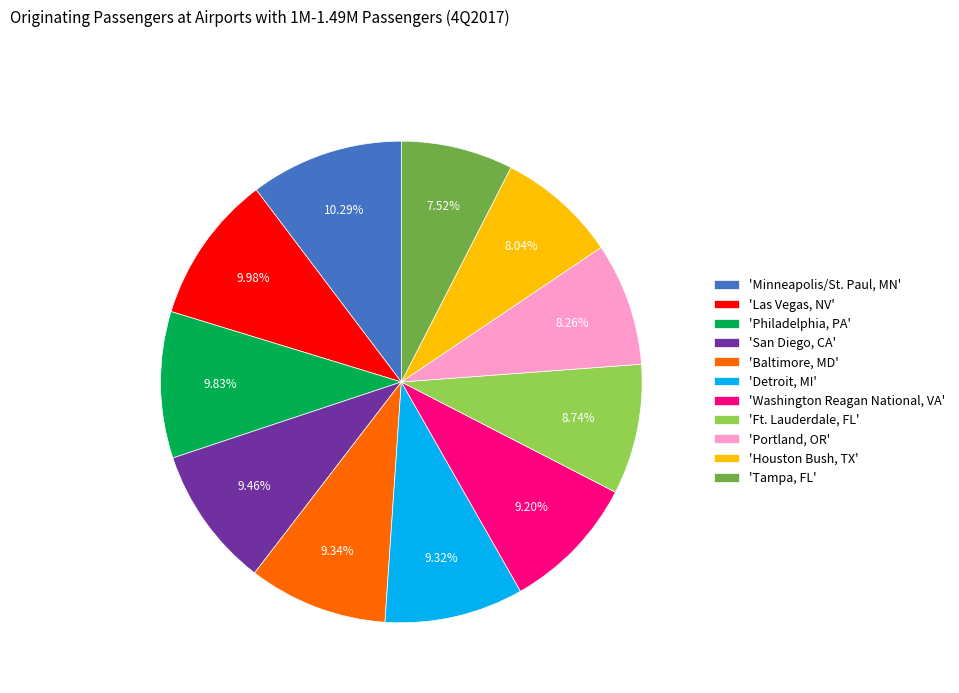

Count the number of slices in the pie.

11